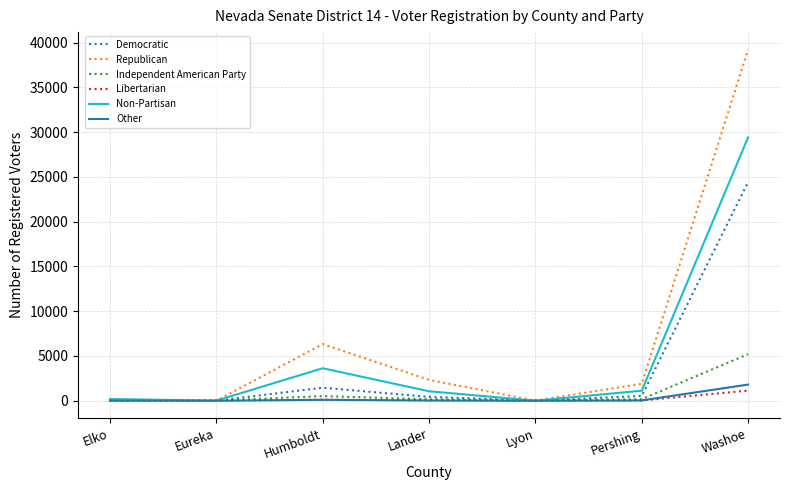

Between Humboldt and Washoe, which series saw the biggest shift?

Republican